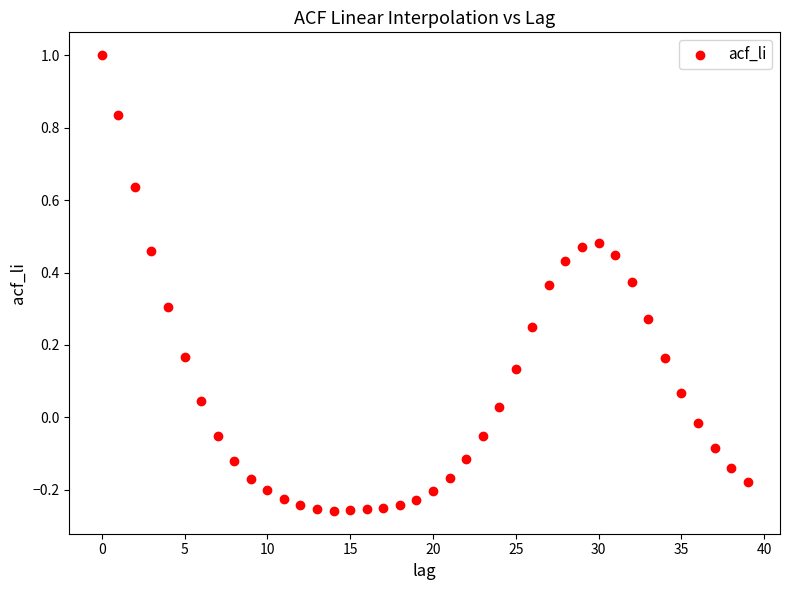

What is the range of Y values (max minus min)?

1.3